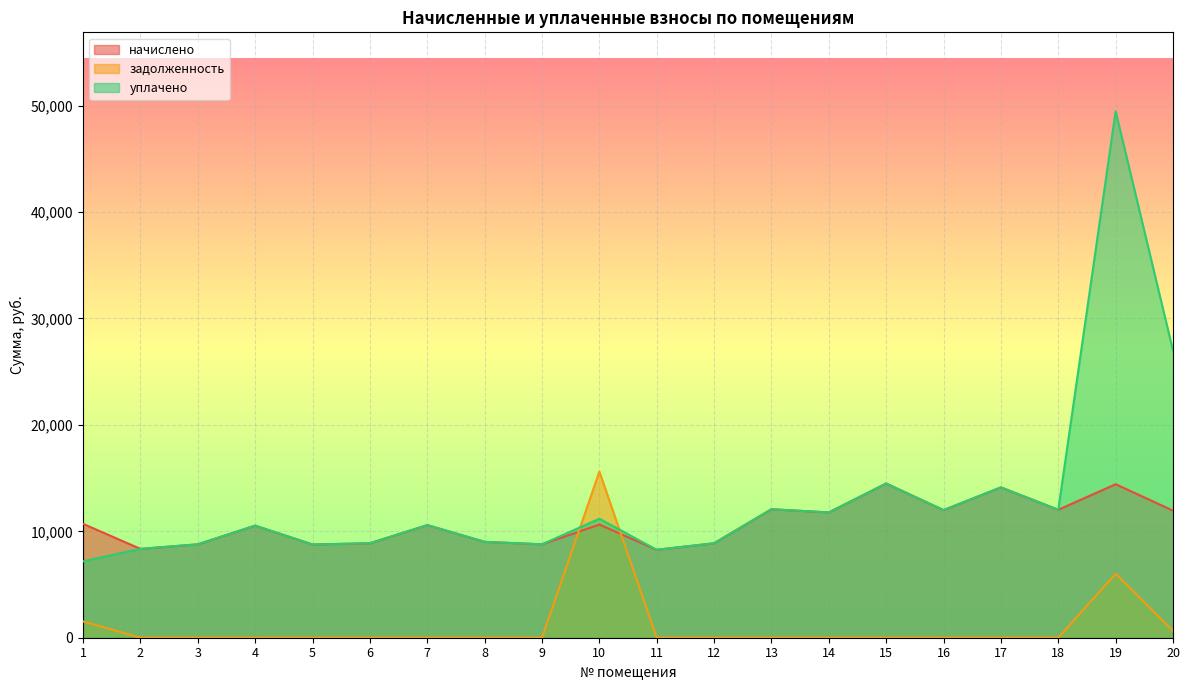

Which category has the lowest value in the начислено series?

11